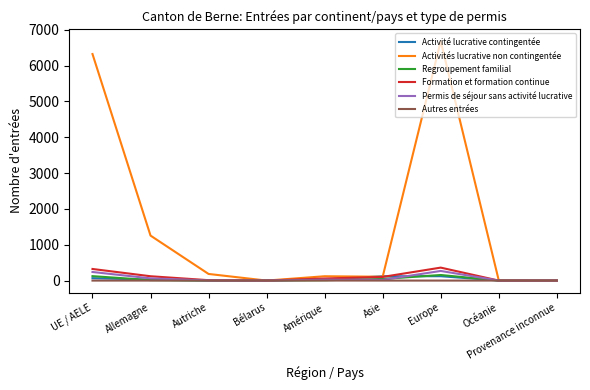

Is the value of Formation et formation continue at UE / AELE greater than the value of Autres entrées at Asie?

Yes